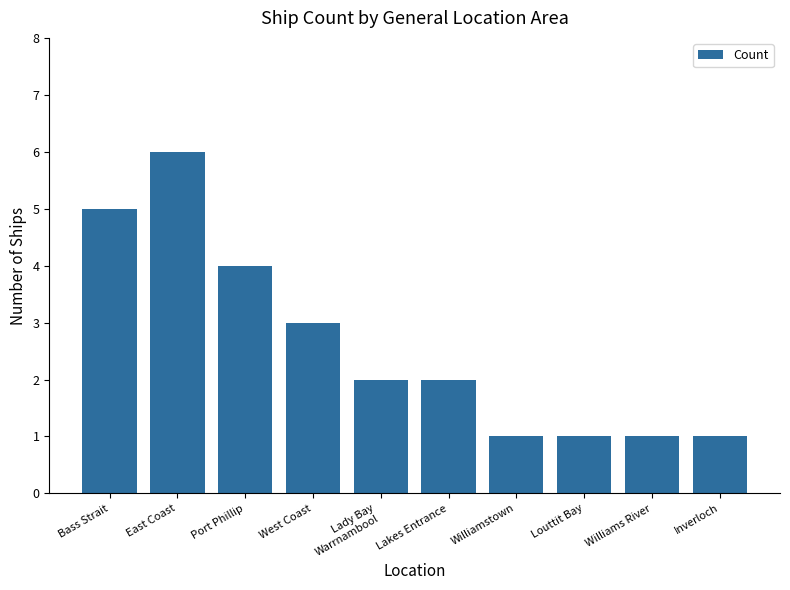

How many distinct data groups are displayed?

1